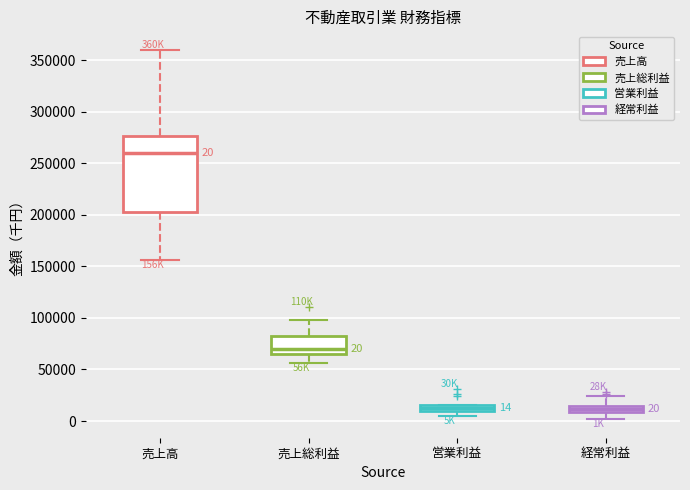

Which box is the tallest, from its lower edge to its upper edge?

売上高